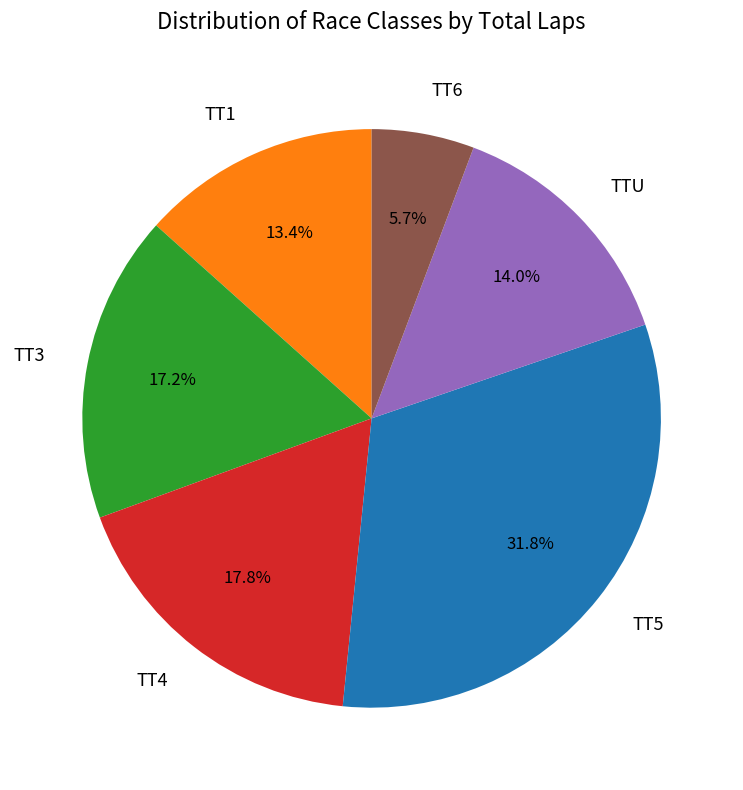

What is the smallest slice in the pie chart?

TT6